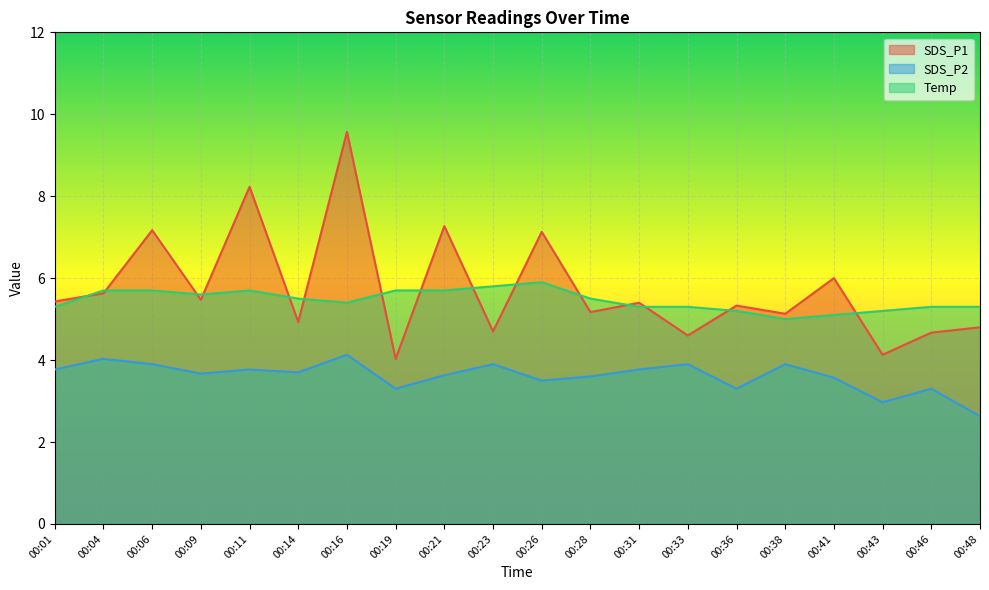

At 00:28, list the series in order from smallest to largest.

SDS_P2, SDS_P1, Temp